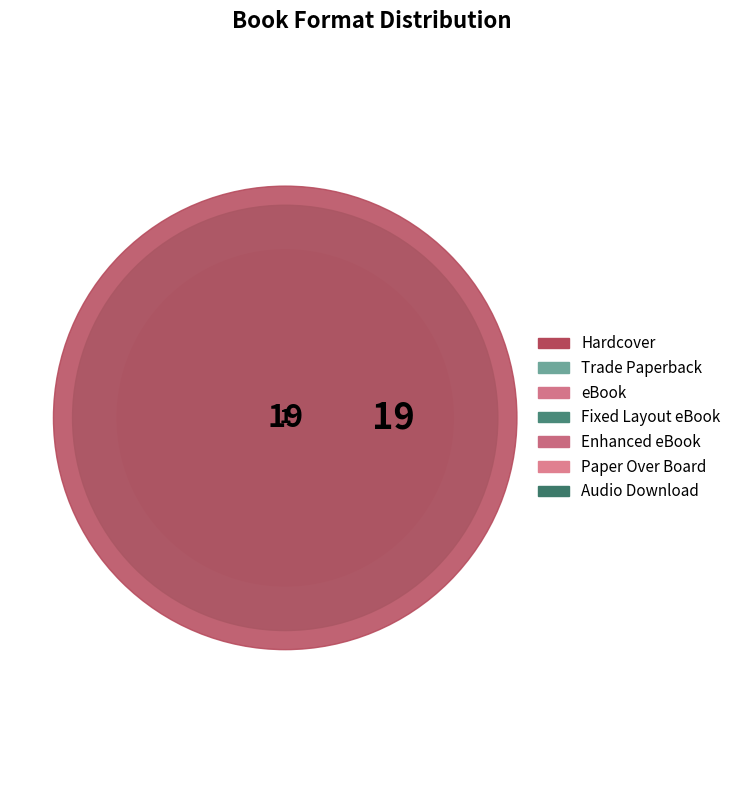

Does eBook represent more than half of the total?

No